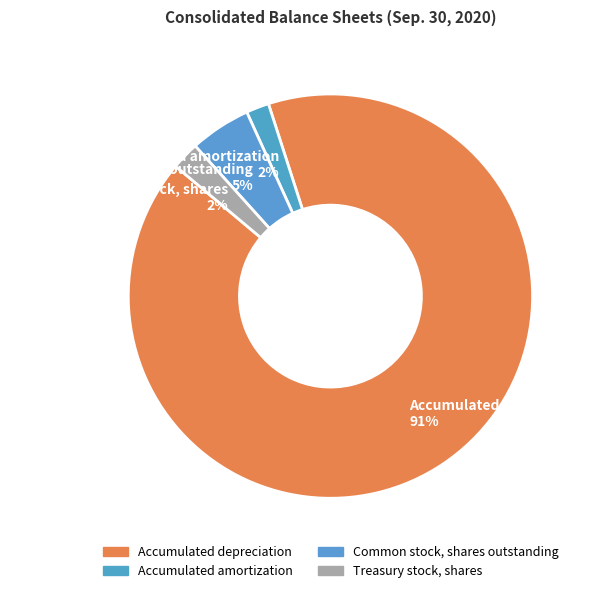

Which has a higher value, Common stock, shares outstanding or Treasury stock, shares?

Common stock, shares outstanding